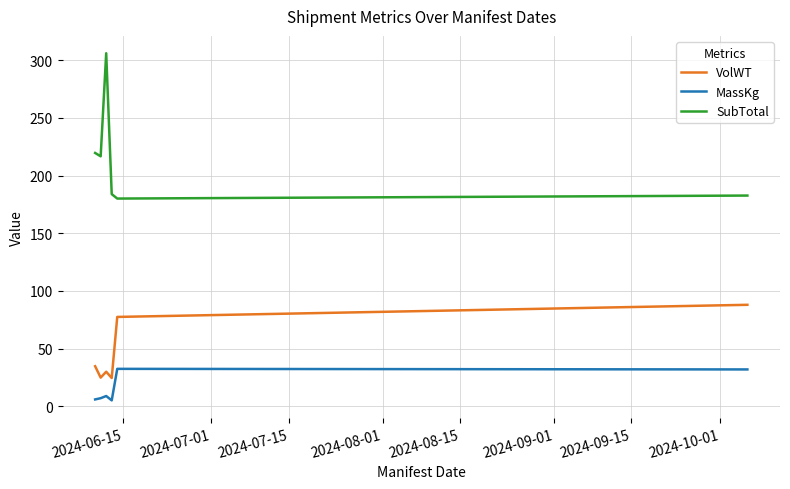

Rank the series by their average value, from highest to lowest.

SubTotal, VolWT, MassKg